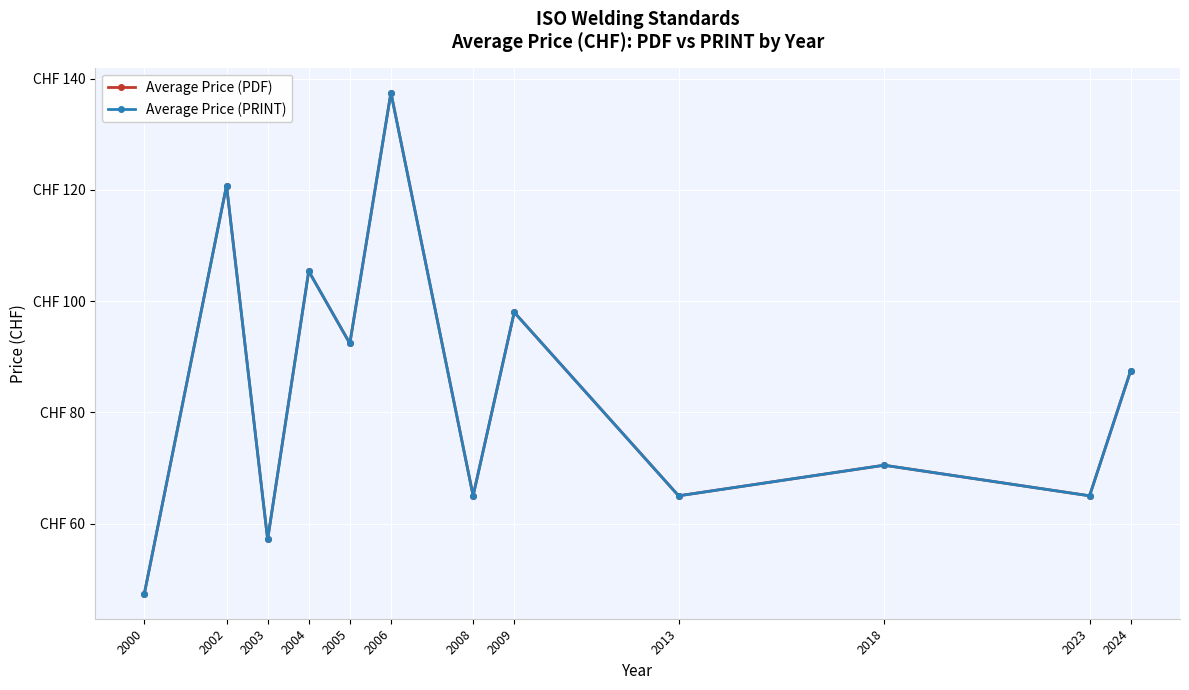

How many interior local valleys does the Average Price (PDF) series have?

5